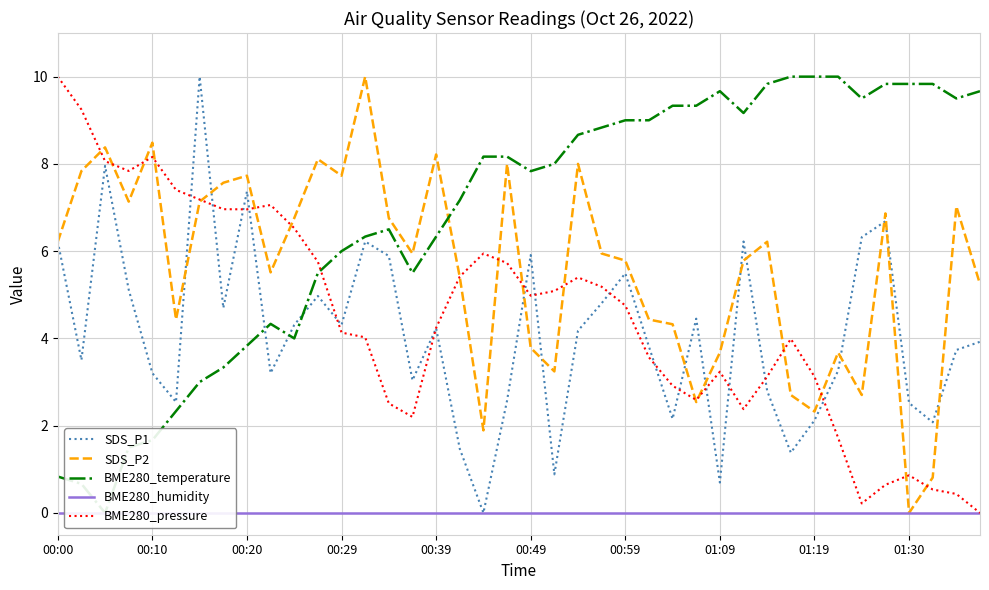

What is the difference between the maximum and minimum values in the BME280_pressure series?

10.0